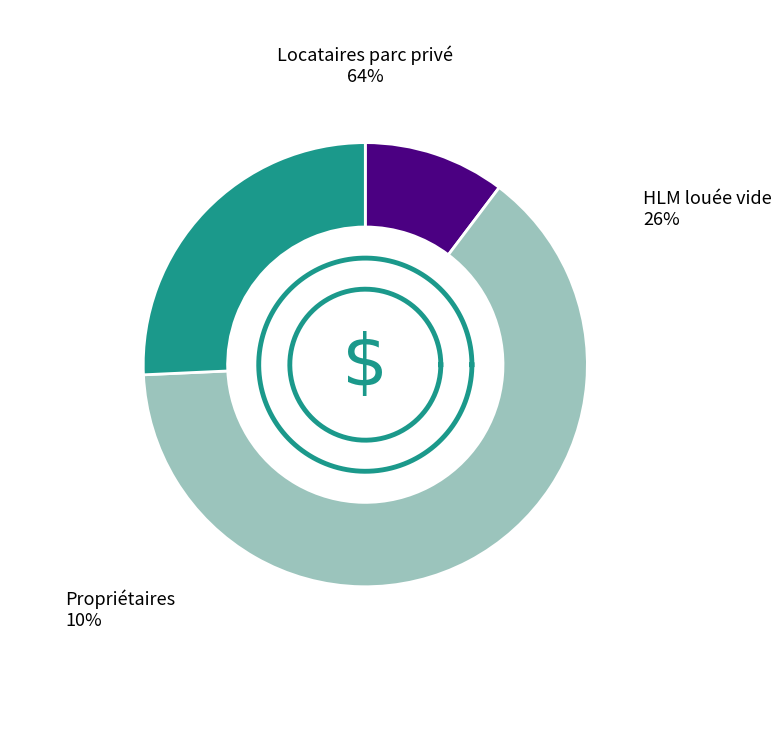

Is it true that Propriétaires is 10% of the pie?

True